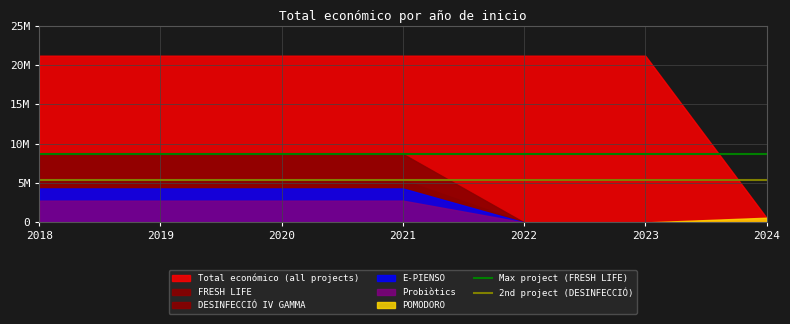

Does the chart display data point markers on the line(s)?

No